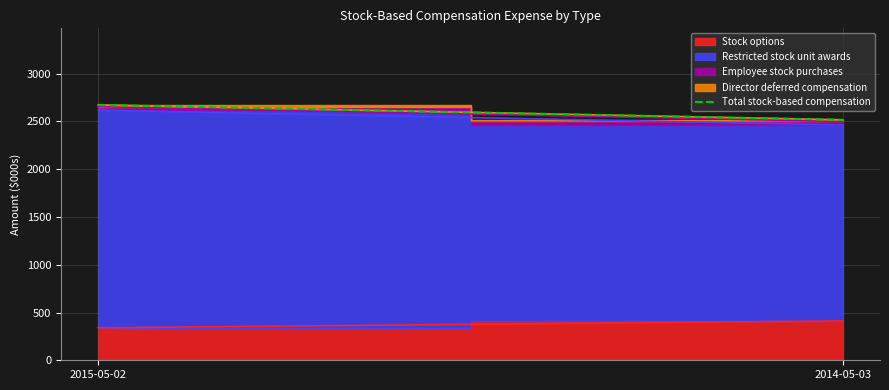

What is the change in value from 2015-05-02 to 2014-05-03?

-156